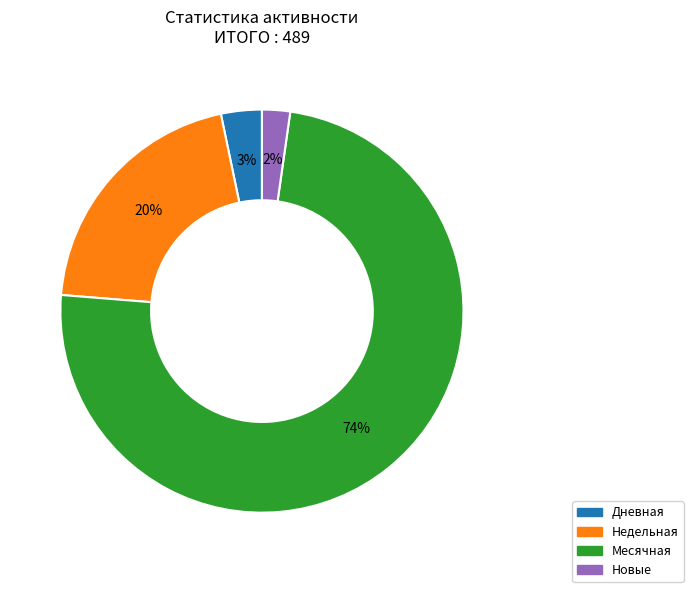

To the nearest percent, what is the average slice percentage?

25%